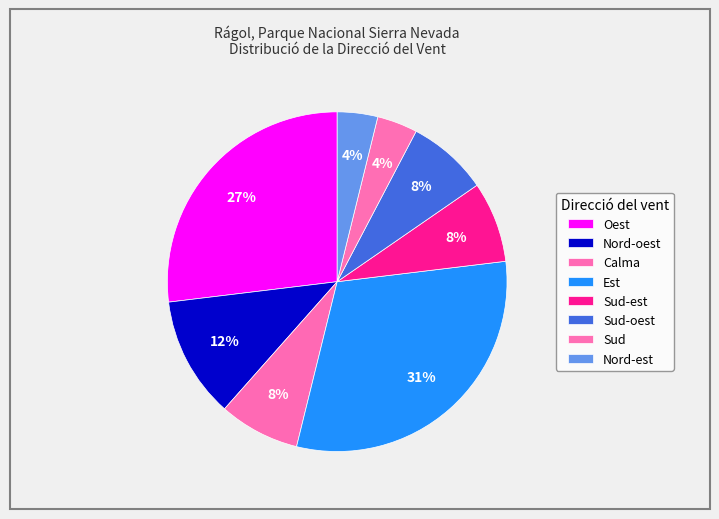

Count the number of slices in the pie.

8